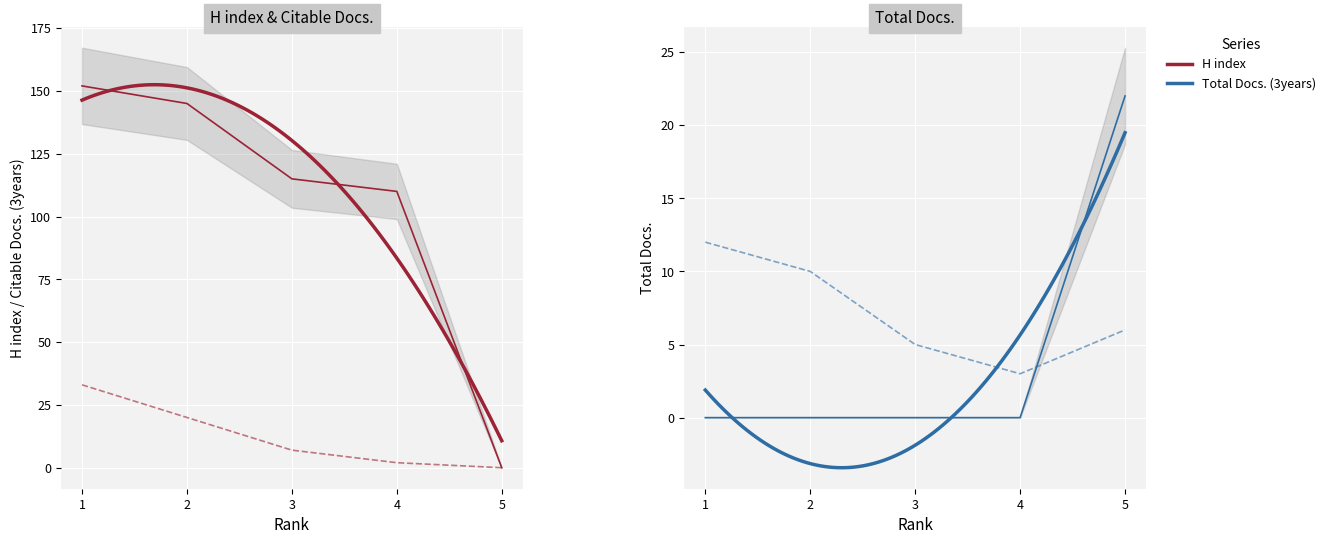

The value of Citable Docs. (3years) at 5 is 0. True or false?

True